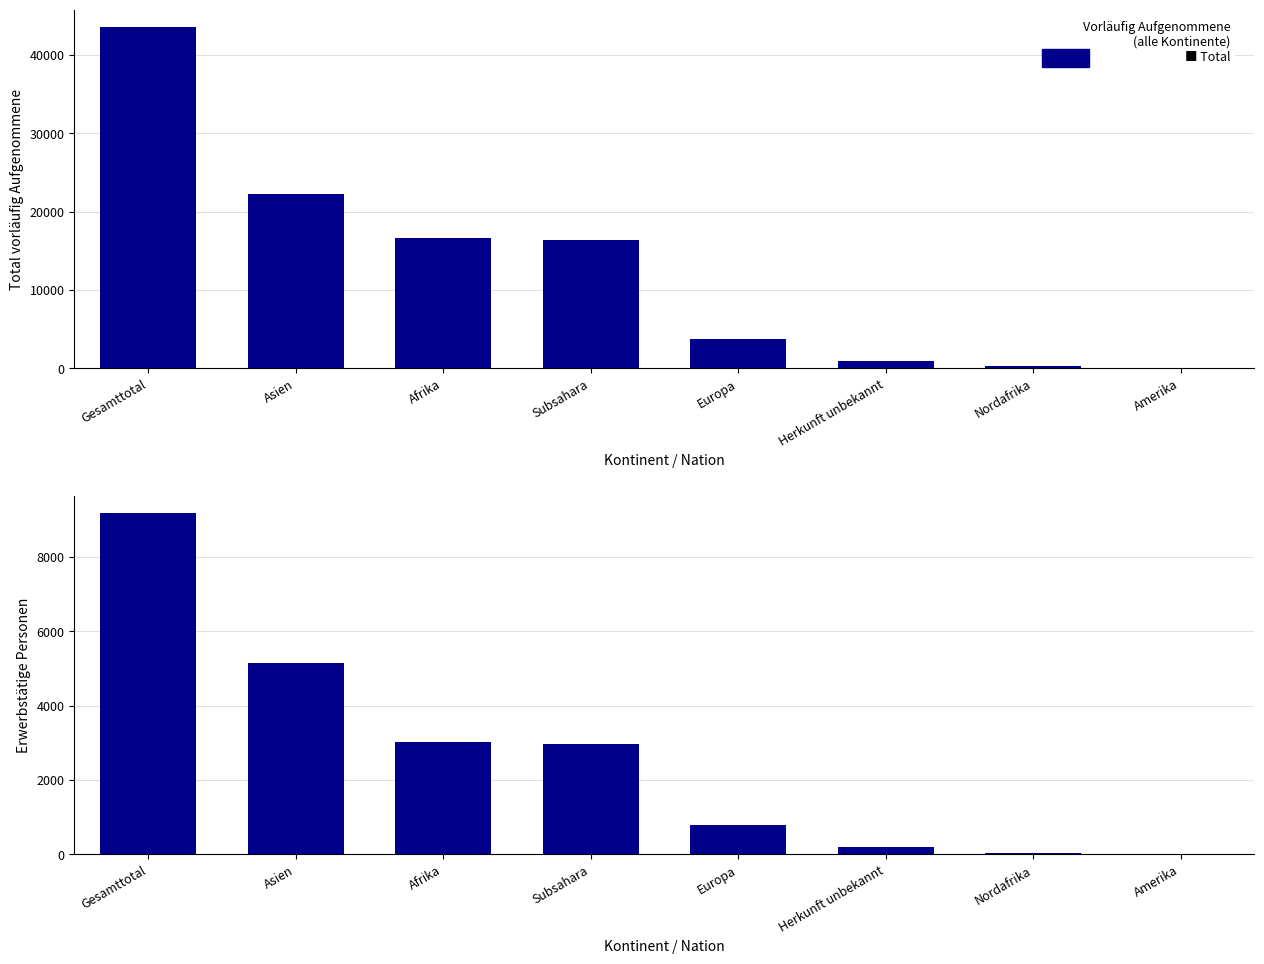

Is it true that Total vorläufig Aufgenommene equals 3681 at Europa?

True